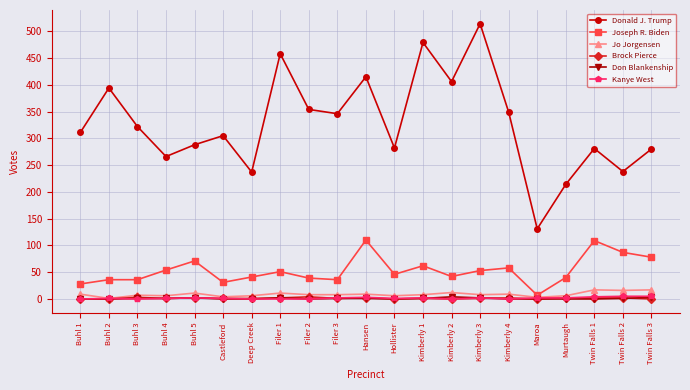

What is the total value across all series at Murtaugh?

264